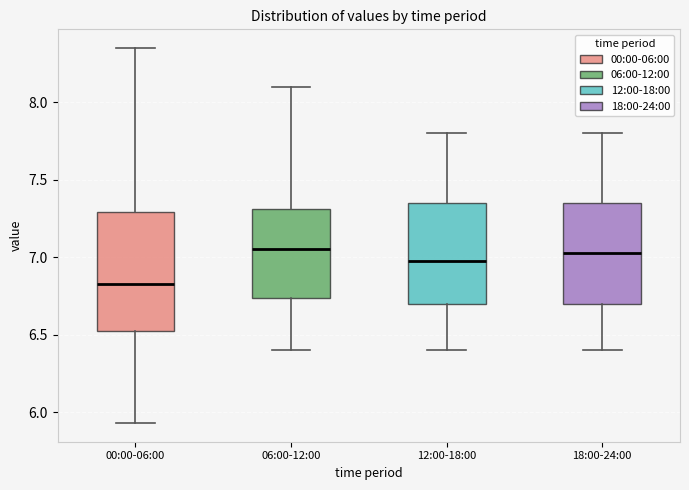

Which box has the lowest median line?

00:00-06:00